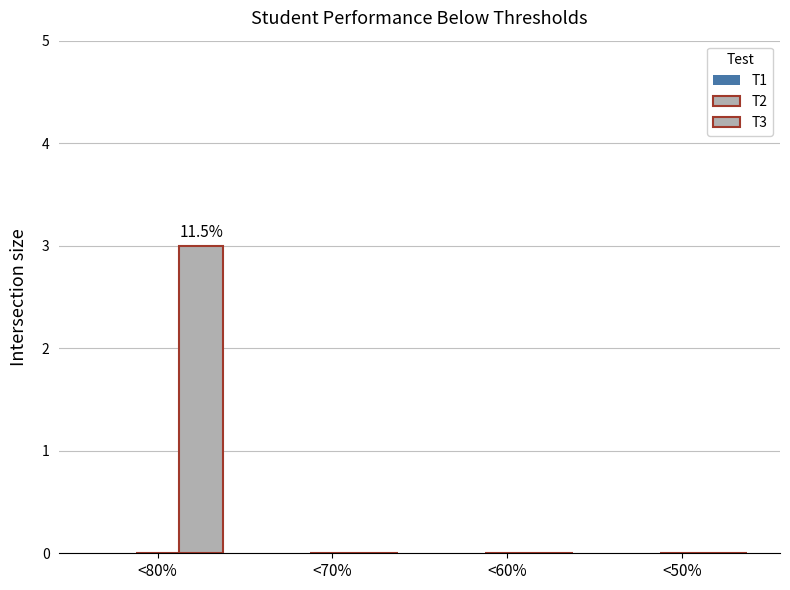

How many distinct data groups are displayed?

1